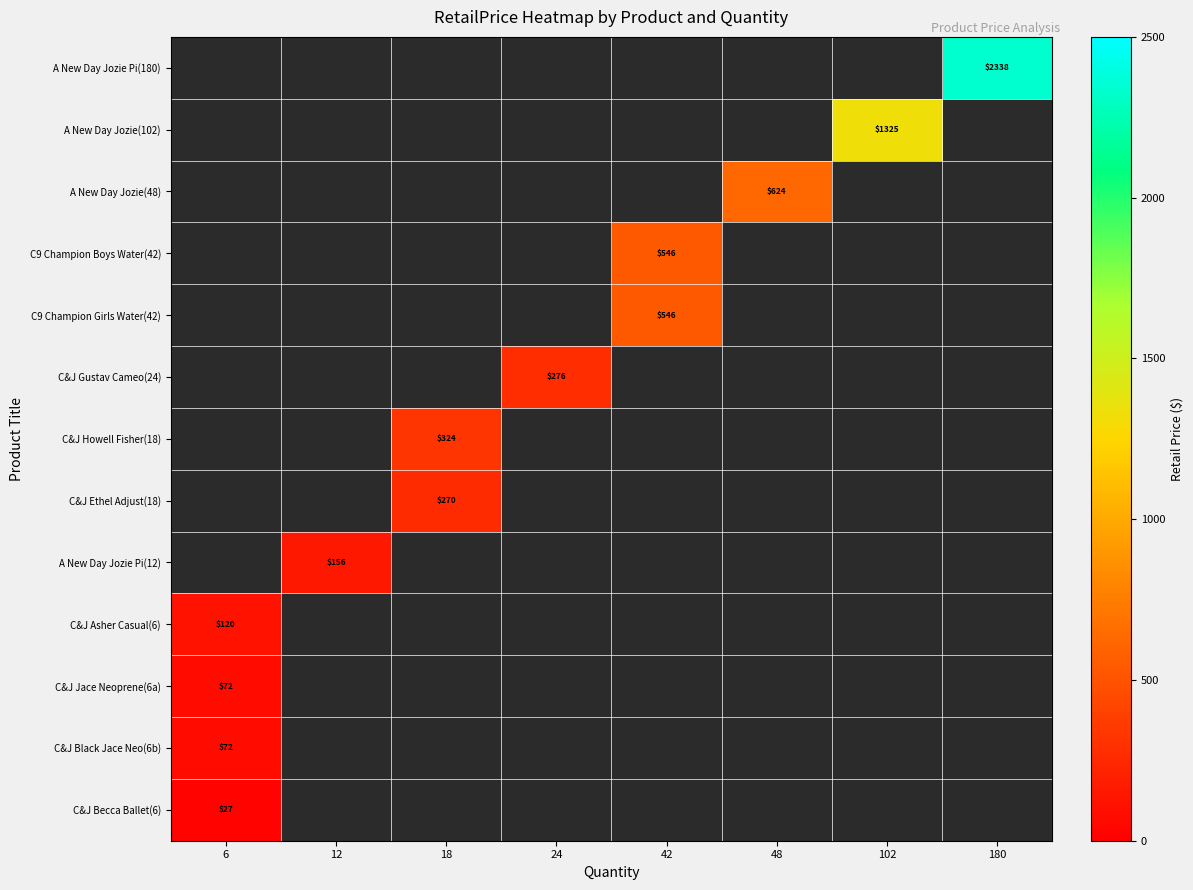

How many series are shown in this chart?

13